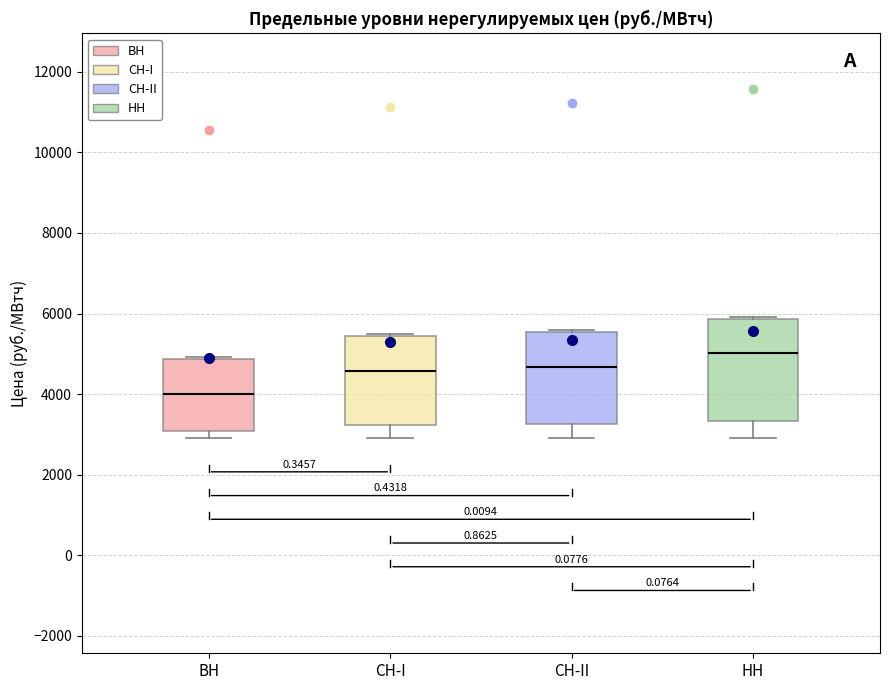

Reading left to right, read every box against the y-axis: the position of its median line, the range the box covers, and the ends of its whiskers. The values are not printed on the chart, so give them approximately, as read against the axis.

ВН: median 4000, box 3000 to 4800, whiskers 3000 (just below the box's lower edge) to 5000
СН-I: median 4600, box 3200 to 5400, whiskers 3000 to 5400
СН-II: median 4600, box 3200 to 5600, whiskers 3000 to 5600
НН: median 5000, box 3400 to 5800, whiskers 3000 to 6000